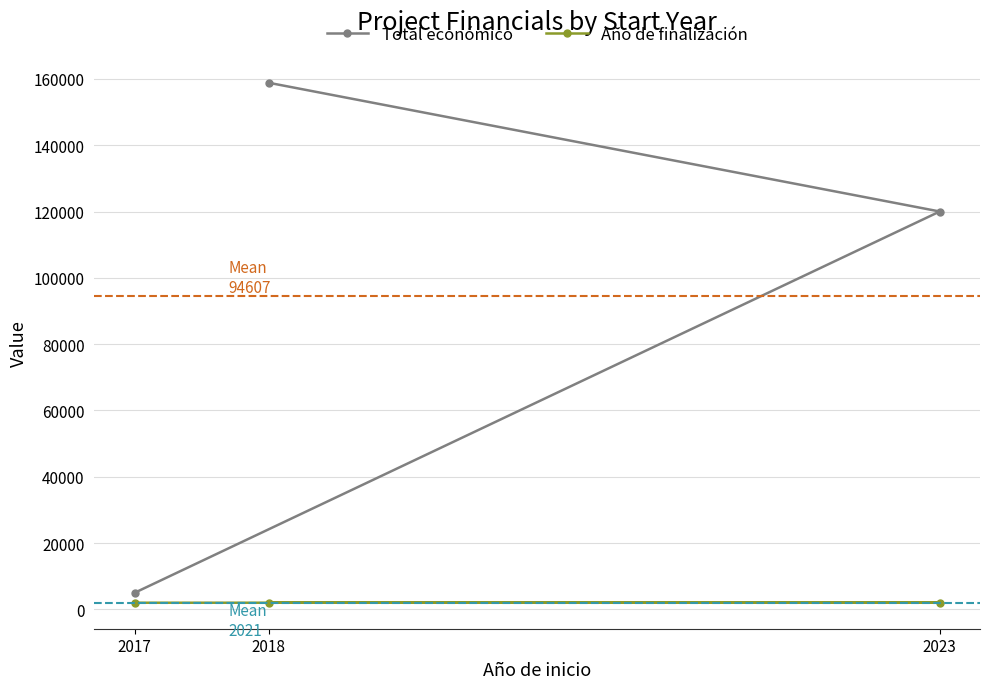

Does the chart have visible grid lines?

Yes